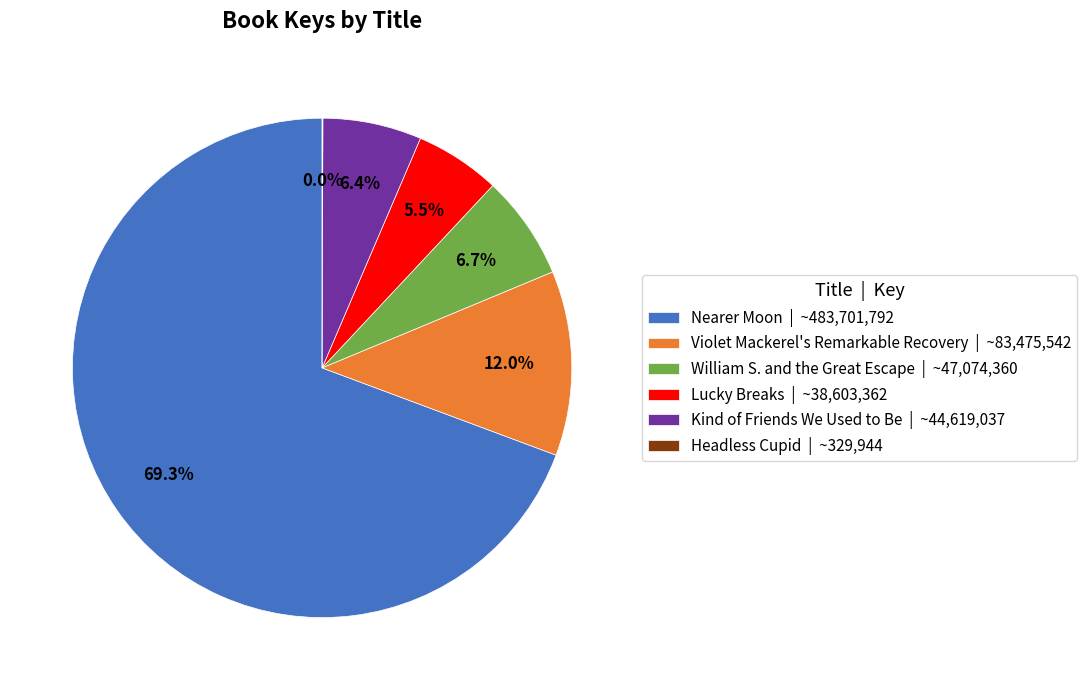

Which has a higher value, Kind of Friends We Used to Be | ~44,619,037 or Violet Mackerel's Remarkable Recovery | ~83,475,542?

Violet Mackerel's Remarkable Recovery | ~83,475,542